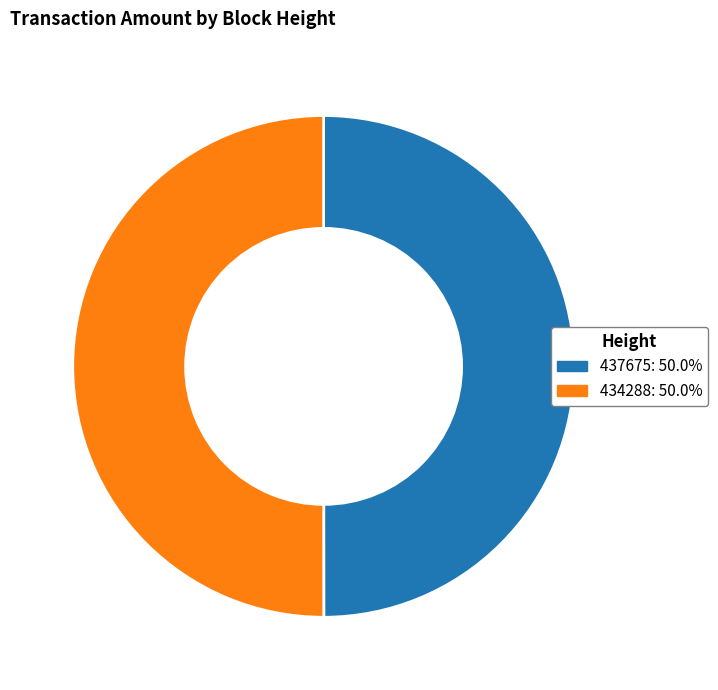

Is the sum of 434288 and 437675 greater than half?

Yes